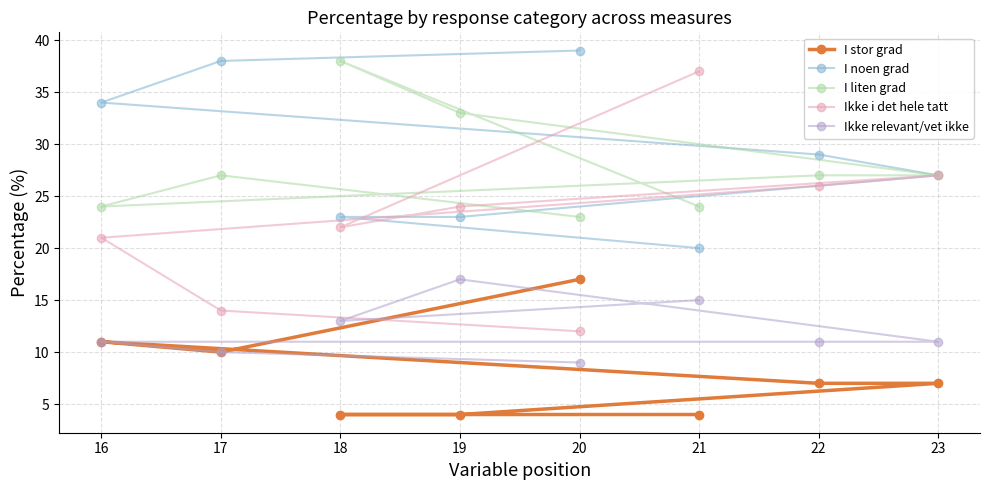

What is the difference between the maximum and minimum values in the Ikke relevant/vet ikke series?

8